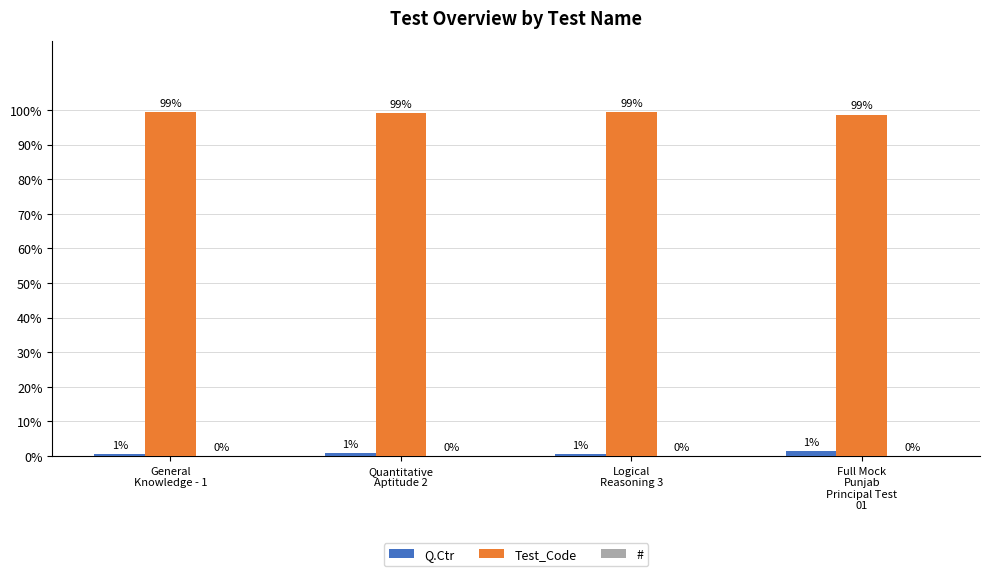

Where does the Test_Code series first go above 99?

General
Knowledge - 1